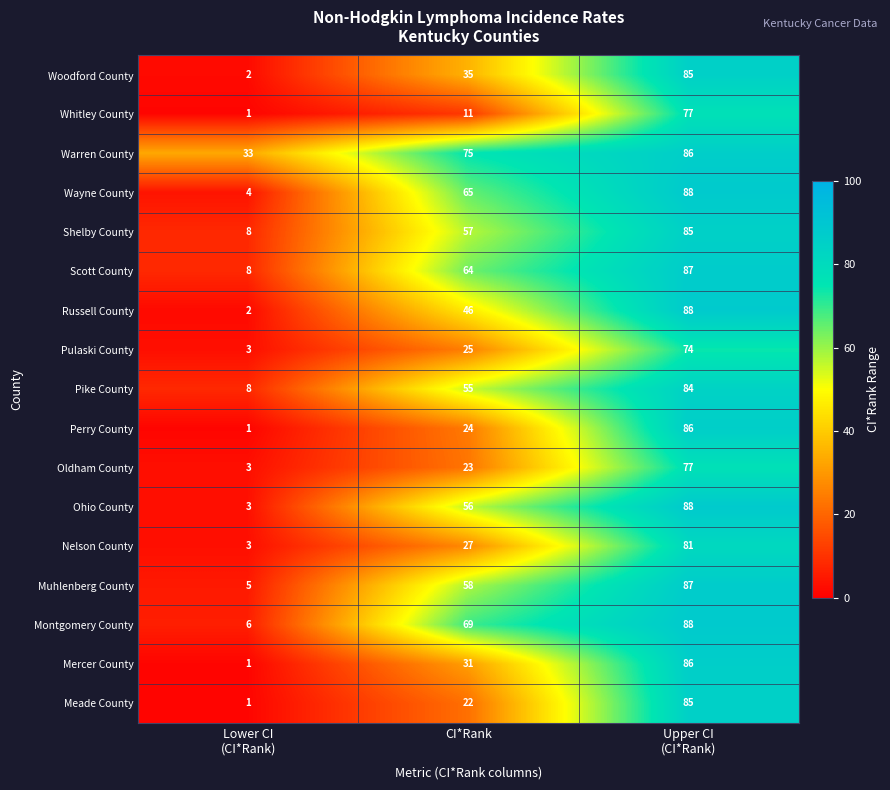

Rank the series at CI*Rank from highest to lowest value.

Warren County, Montgomery County, Wayne County, Scott County, Muhlenberg County, Shelby County, Ohio County, Pike County, Russell County, Woodford County, Mercer County, Nelson County, Pulaski County, Perry County, Oldham County, Meade County, Whitley County